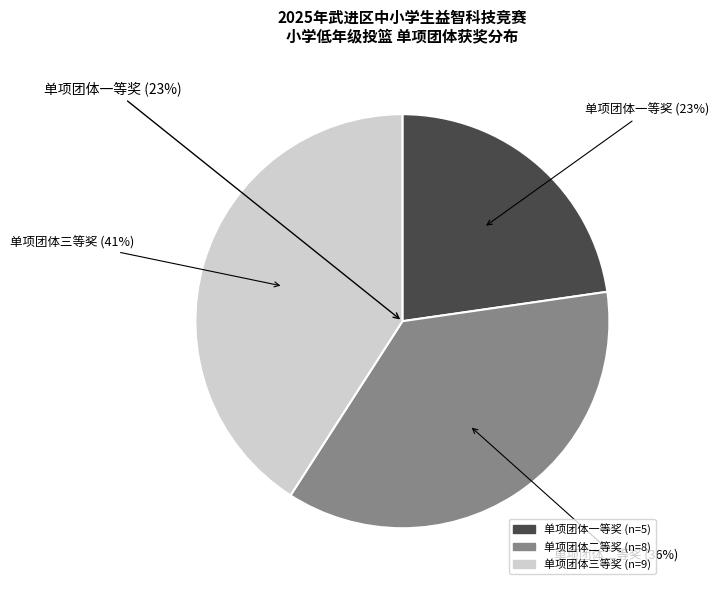

Which slice is the smallest?

单项团体一等奖